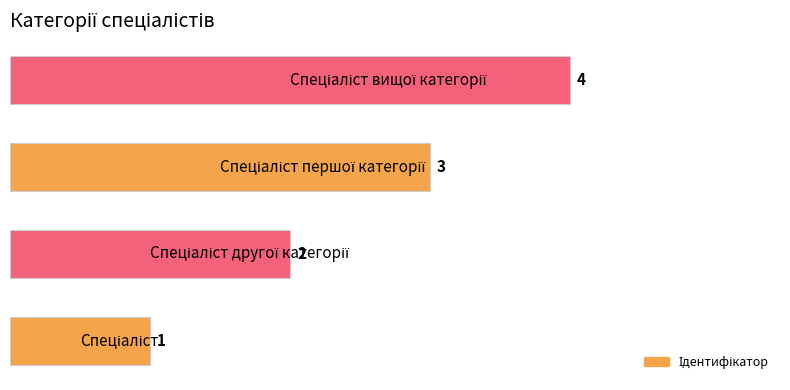

How many values are between 2 and 4?

3